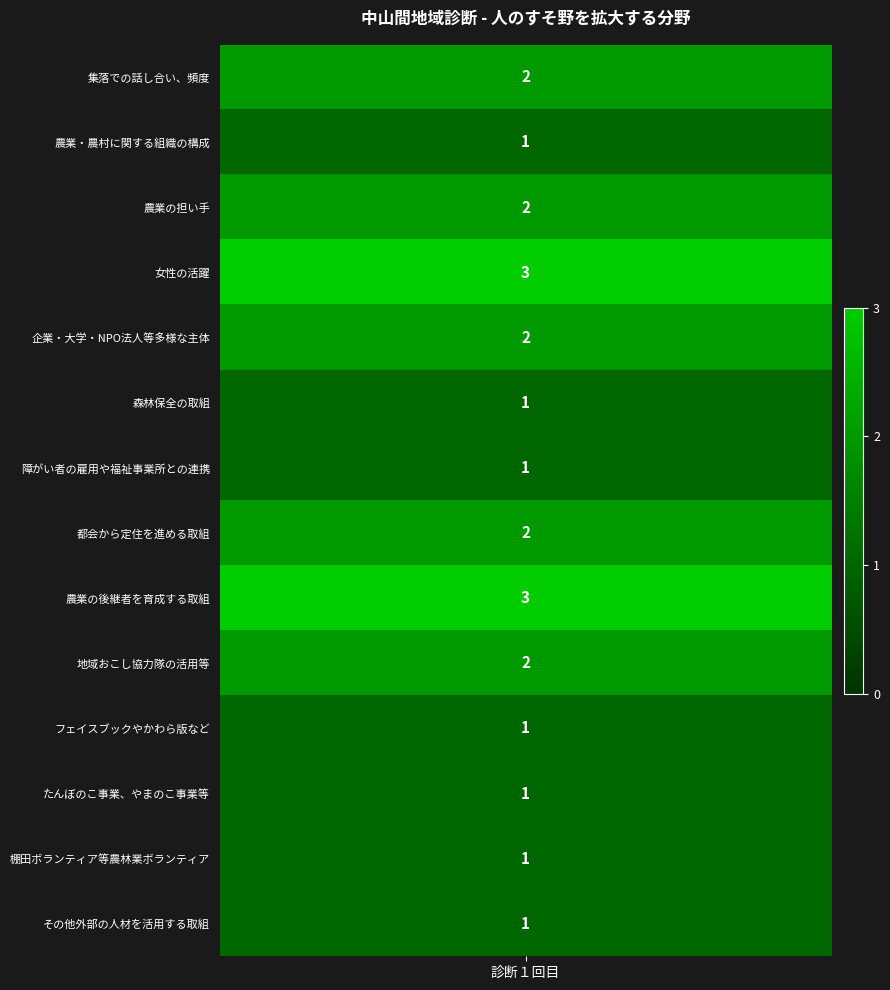

Reading left to right, what are all the values shown in this chart?

2	1	2	3	2	1	1	2	3	2	1	1	1	1